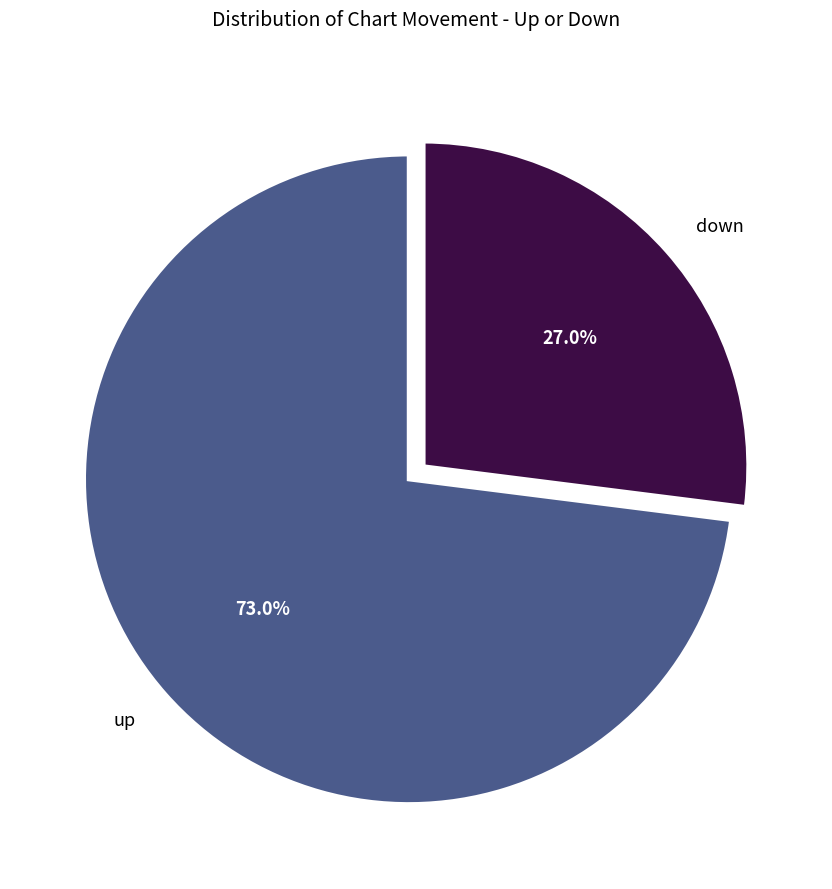

Count the number of slices in the pie.

2